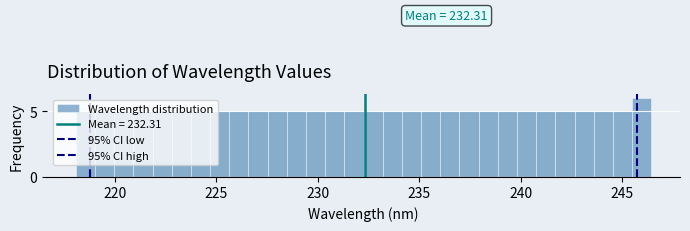

Around what value on the x-axis is the tallest bar? Give the approximate position of its centre, as read against the axis.

246.0